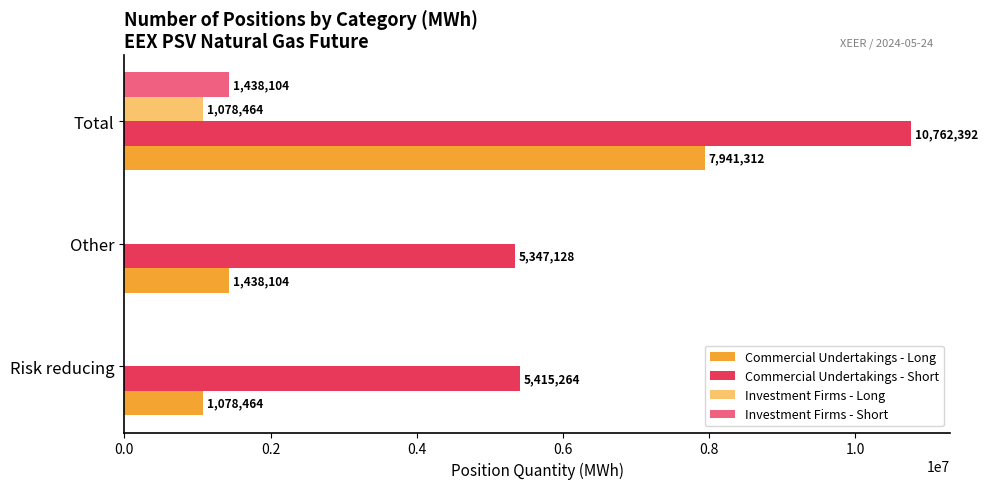

Is the value of Investment Firms - Long at Other greater than the value of Commercial Undertakings - Long at Risk reducing?

No